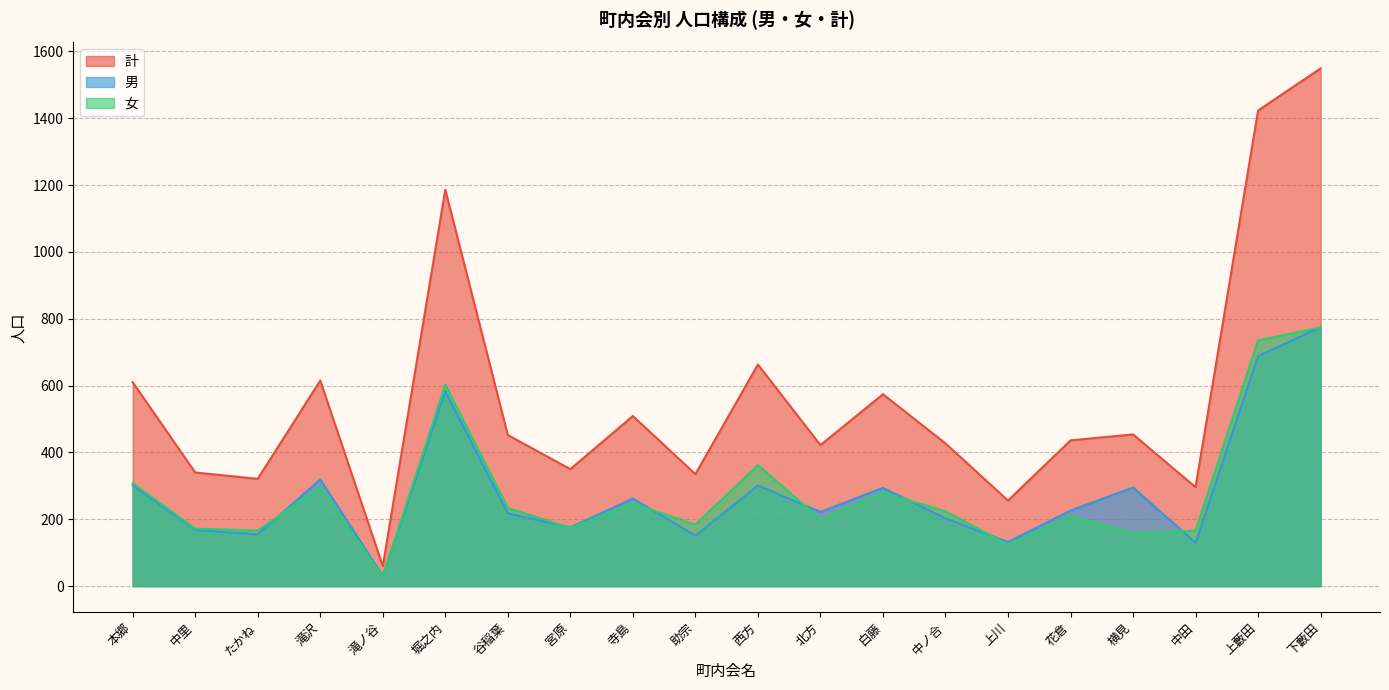

Which series has the largest total across all categories?

計